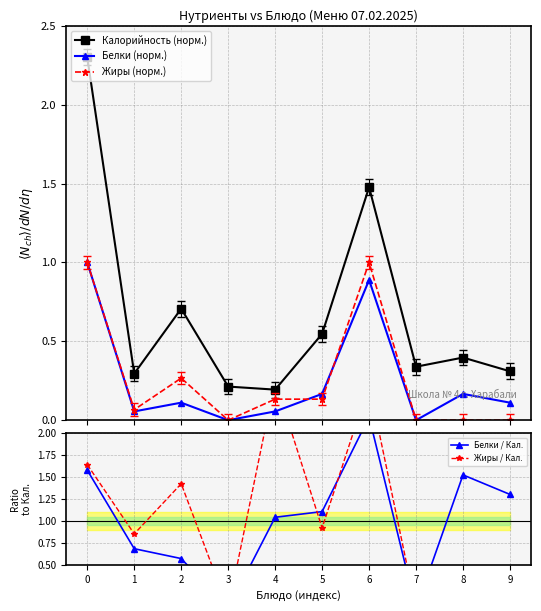

At which label is Калорийность (норм.) closest to 1?

2